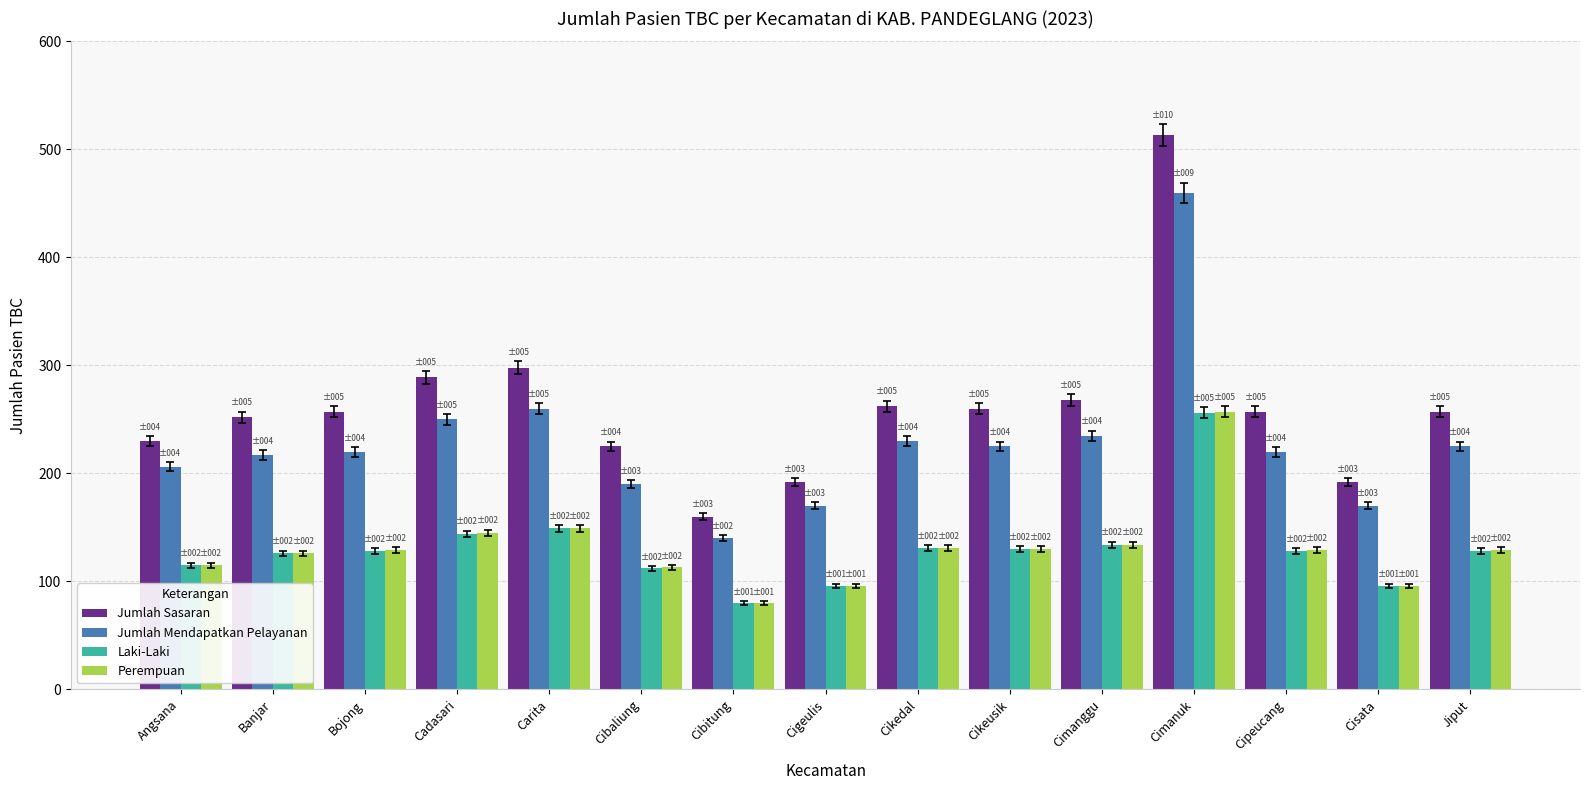

Which series has the largest range (max minus min)?

Jumlah Sasaran